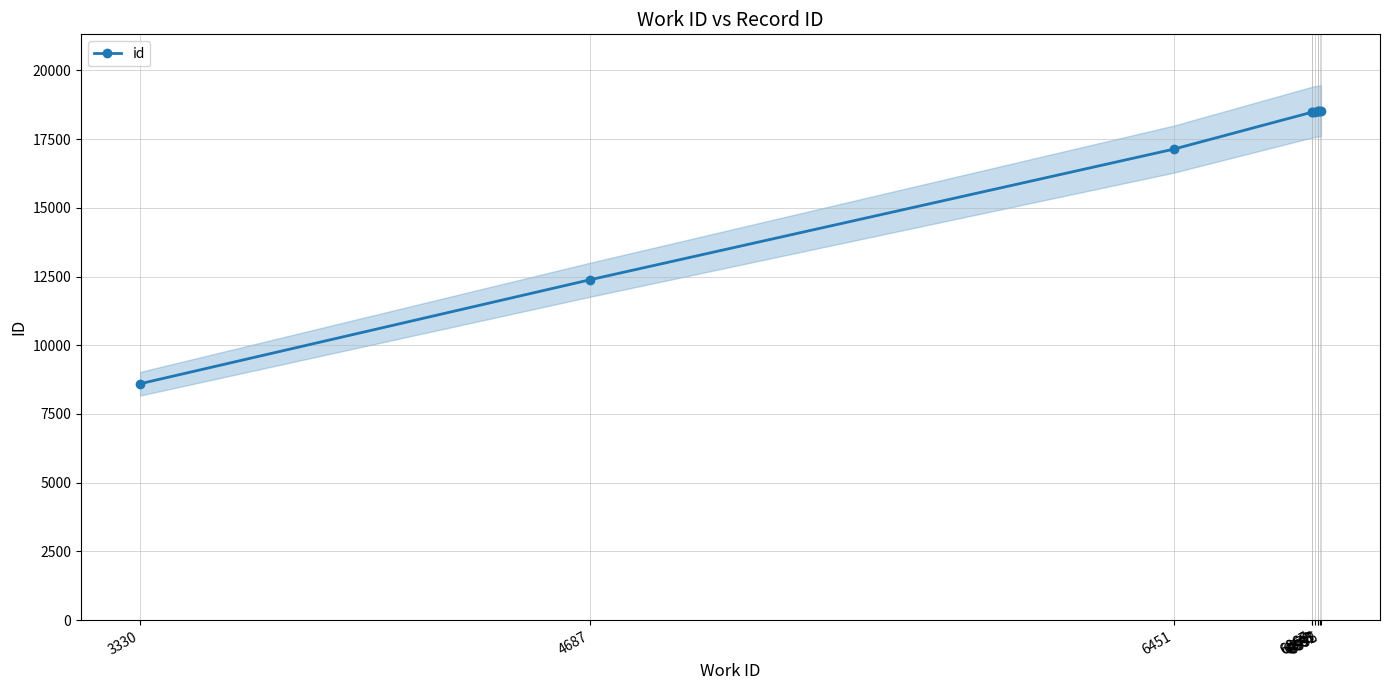

The value at 6887 is 5162. True or false?

False